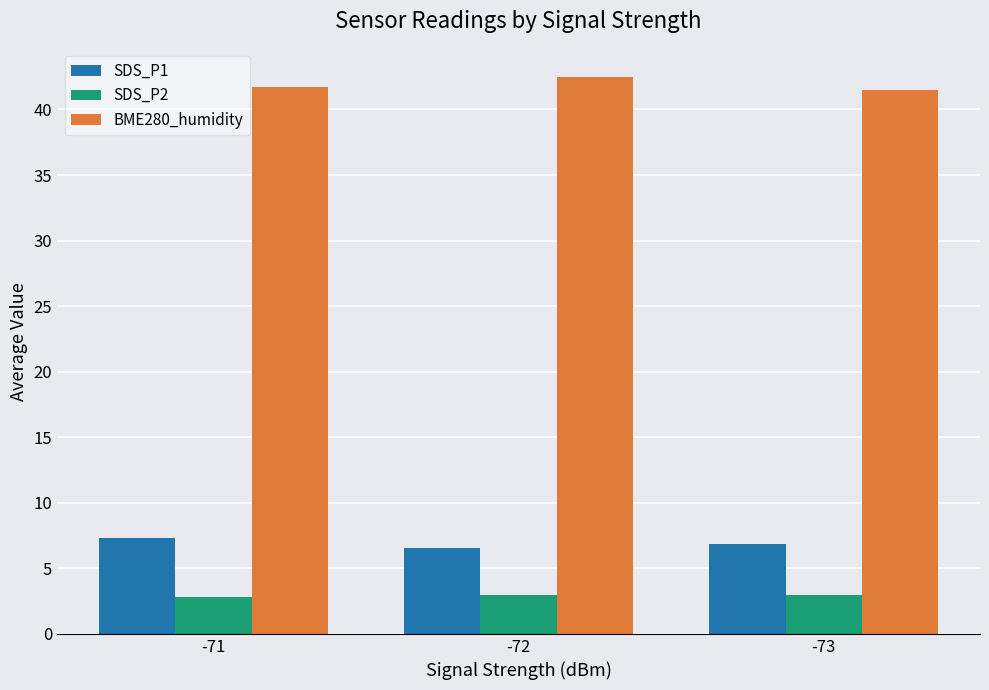

What value does the BME280_humidity series have at -73?

41.5